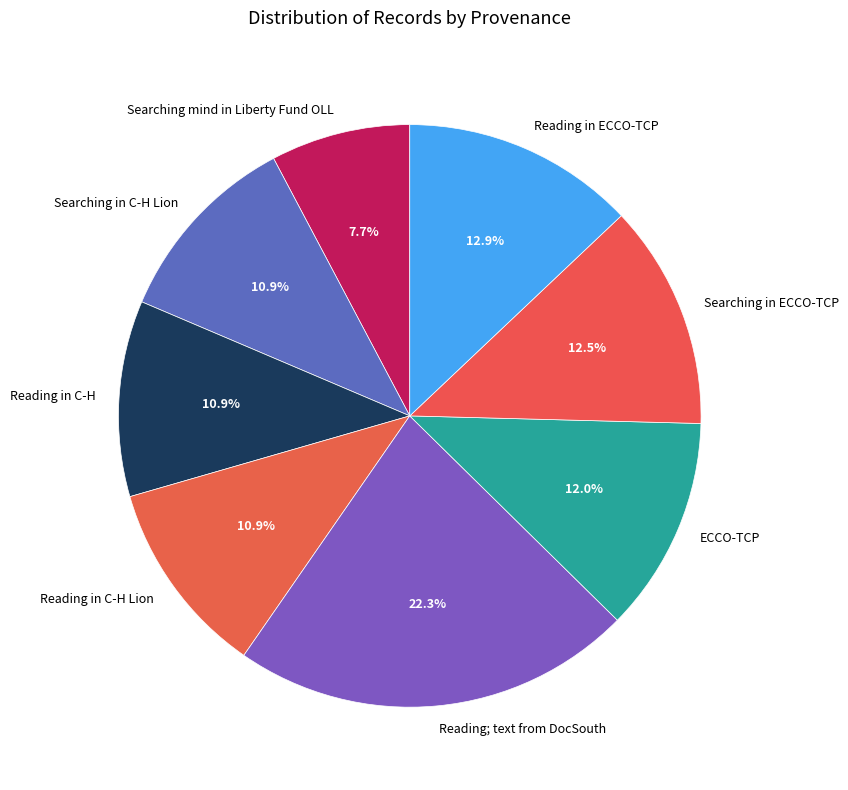

To the nearest percent, what is the difference between the largest and smallest slice percentages?

15%